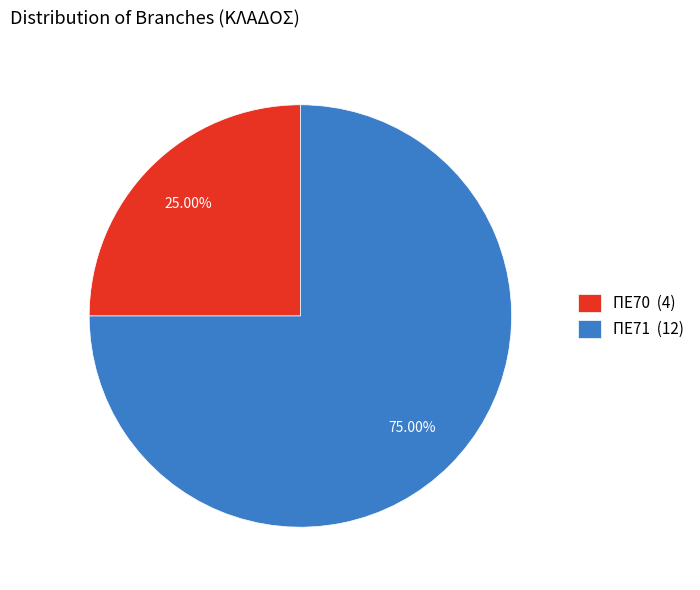

Does any single category account for the majority?

Yes